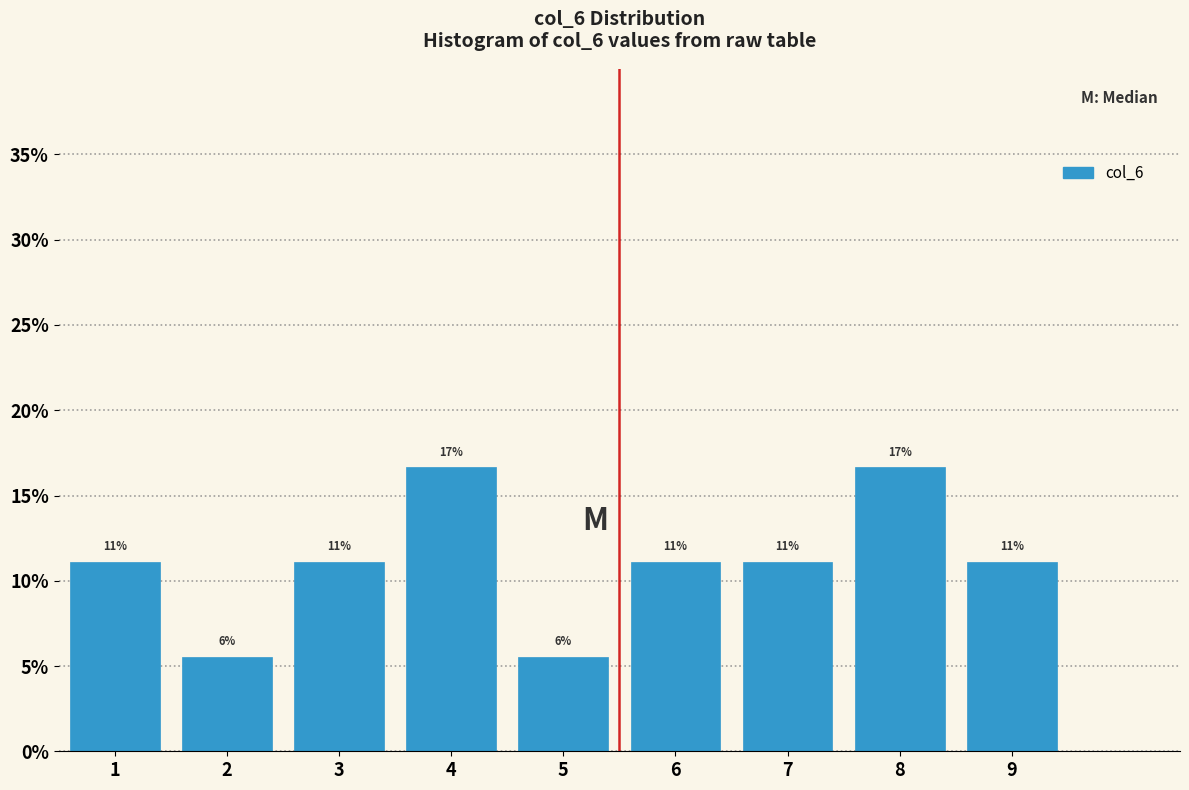

Does the chart contain any negative values?

No